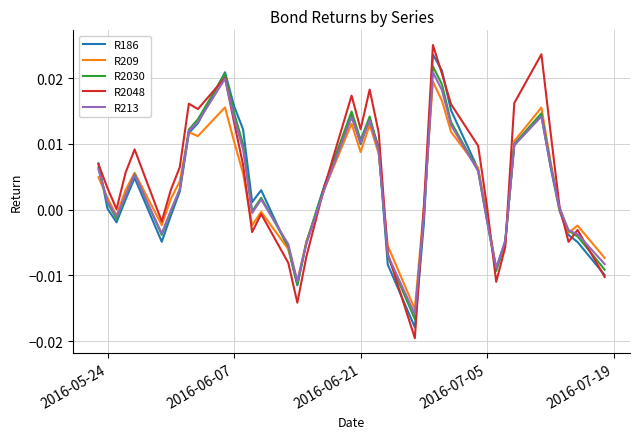

How many series are shown in this chart?

5